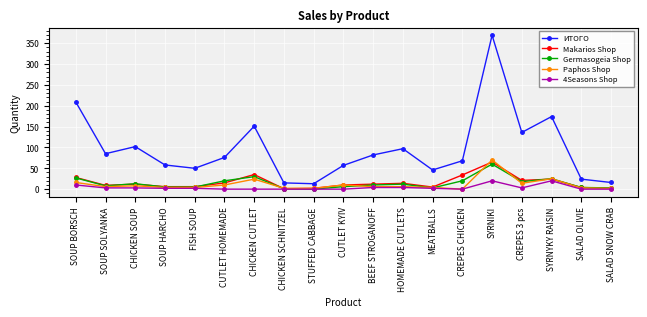

What is the maximum value for 4Seasons Shop?

20